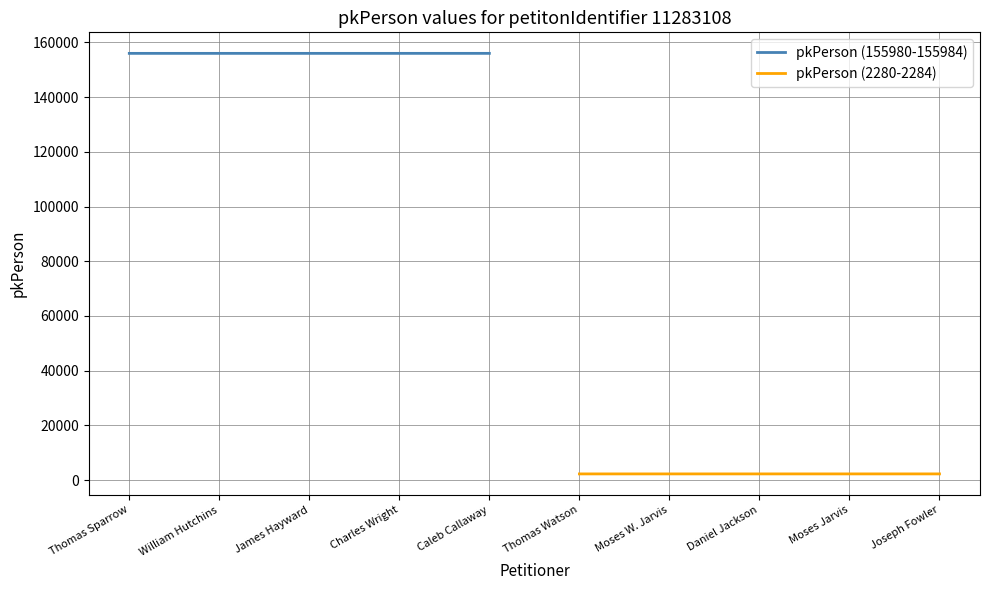

The value of pkPerson (155980-155984) at William Hutchins is 155981.0. True or false?

True